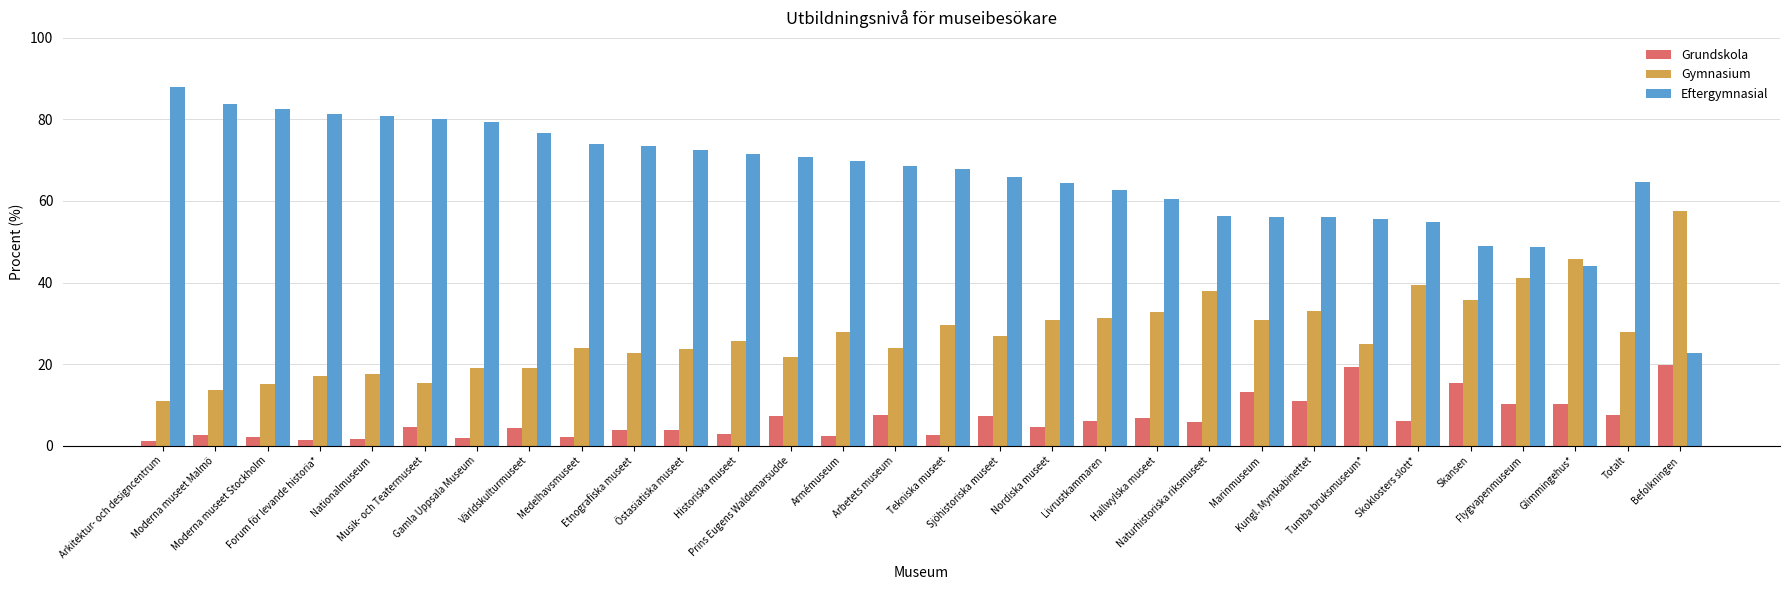

What is the difference between the Gymnasium values at Musik- och Teatermuseet and Arkitektur- och designcentrum?

4.5